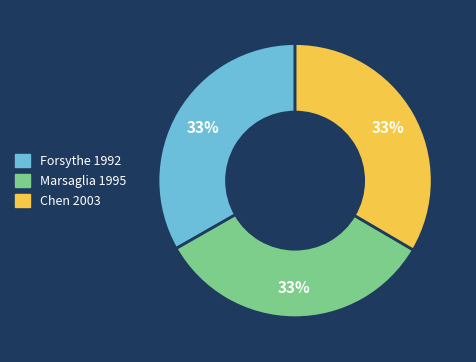

The Forsythe 1992 slice represents 33% of the pie. True or false?

True